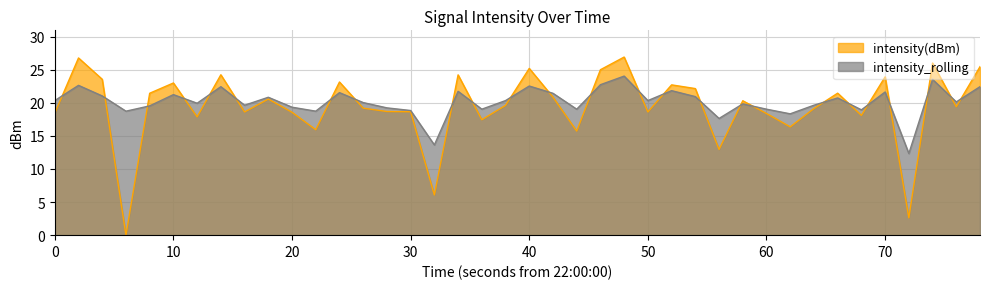

What is the spread (max minus min) of values at 10?

1.8